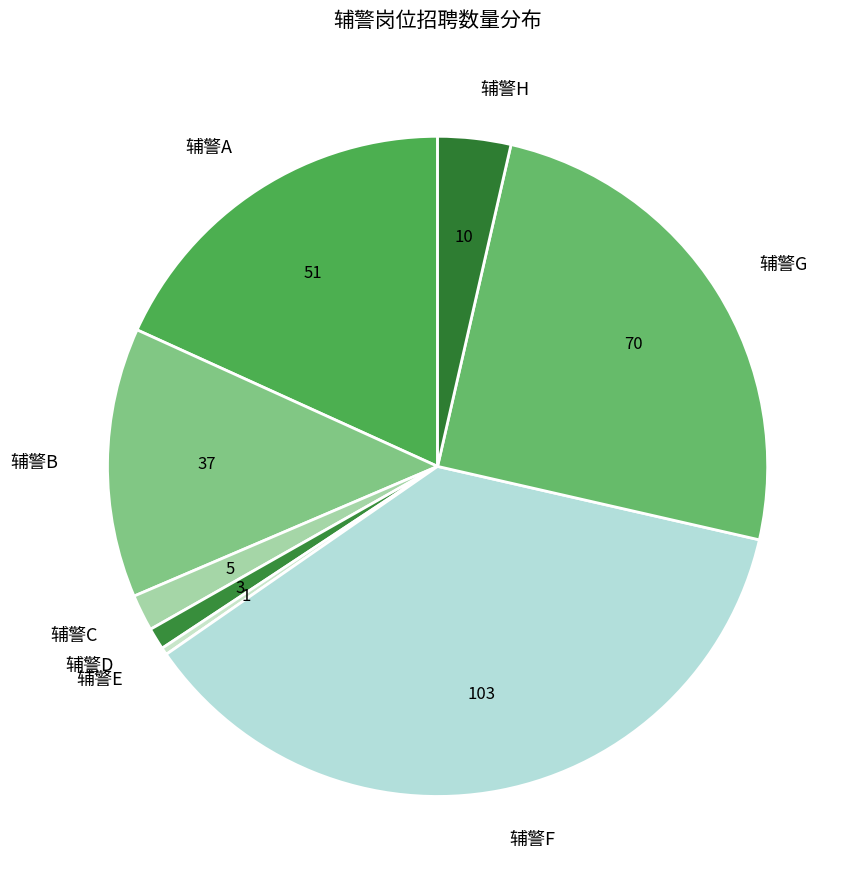

True or false: 辅警C accounts for 2% of the total.

True